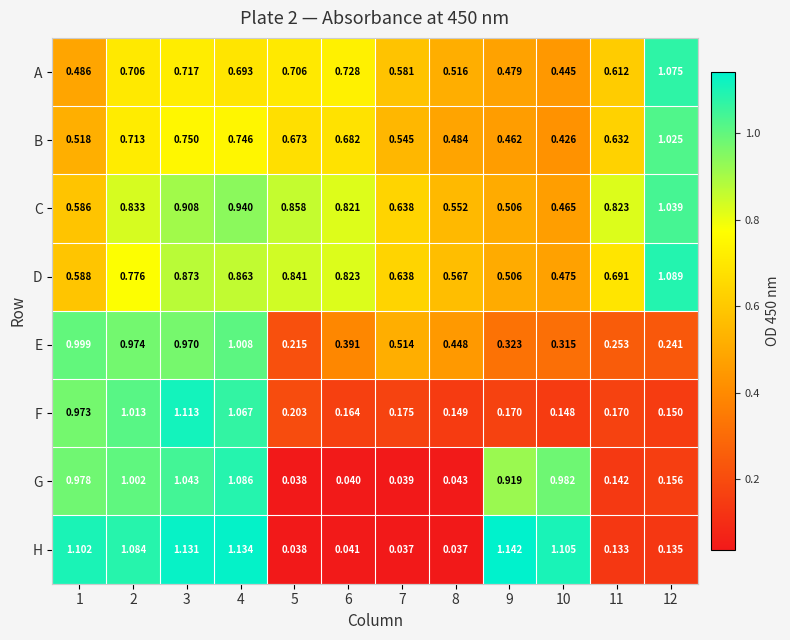

List the series in order of their peak value, highest first.

H, F, D, G, A, C, B, E